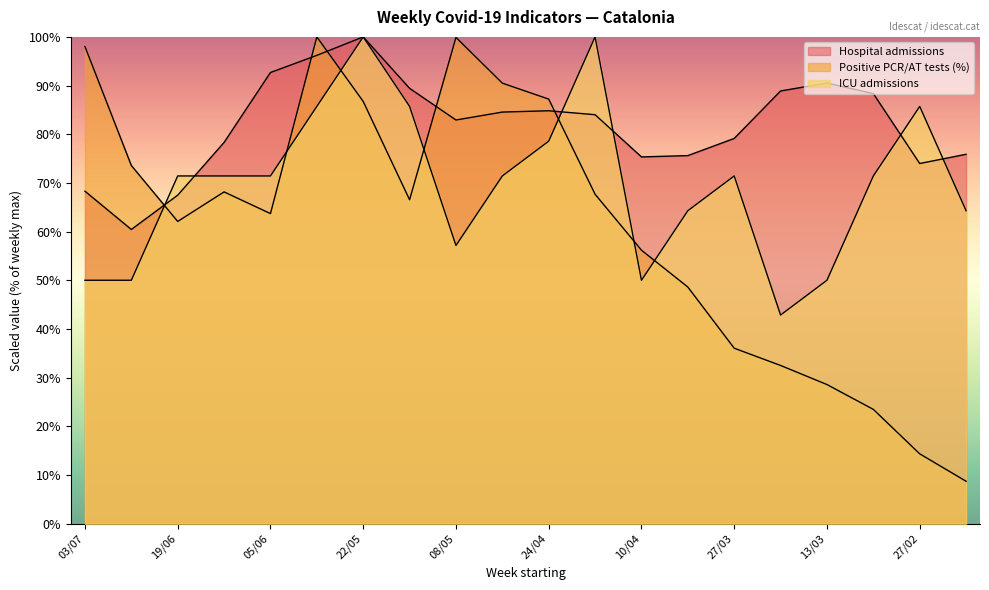

How many interior local valleys does the Positive PCR/AT tests (%) series have?

3